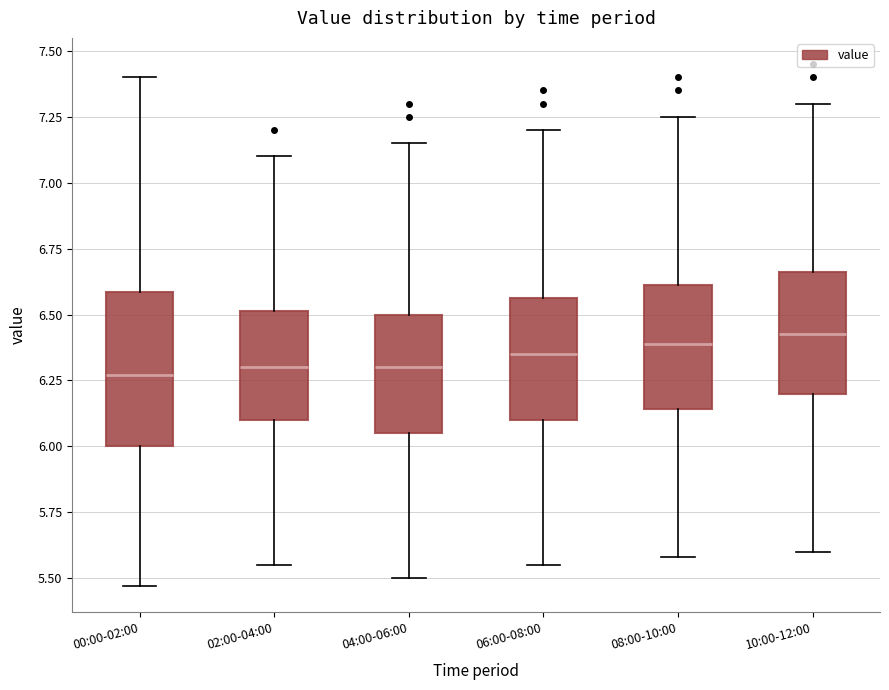

Comparing the boxes themselves (not the whiskers), which one is the tallest?

00:00-02:00